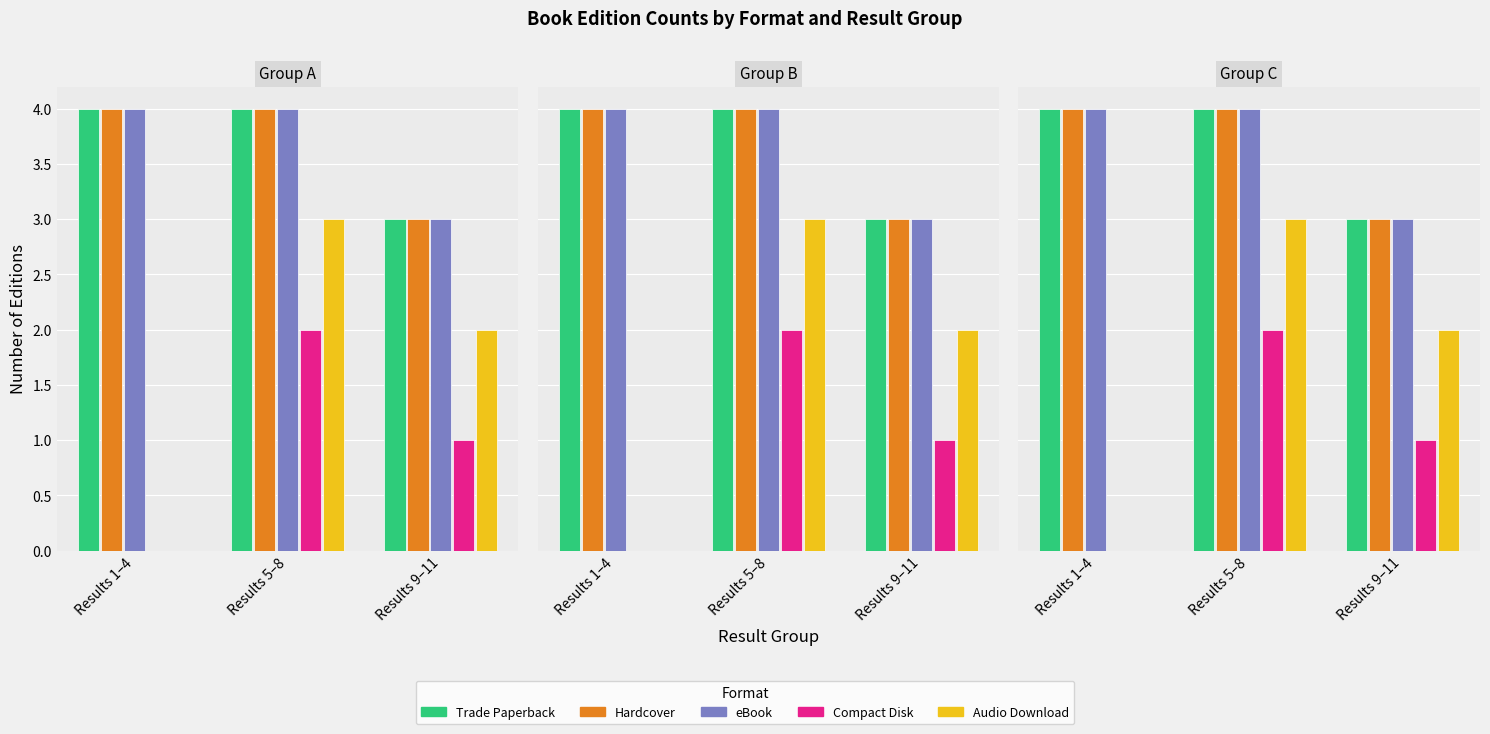

What are all the series names shown in the legend?

Trade Paperback, Hardcover, eBook, Compact Disk, Audio Download